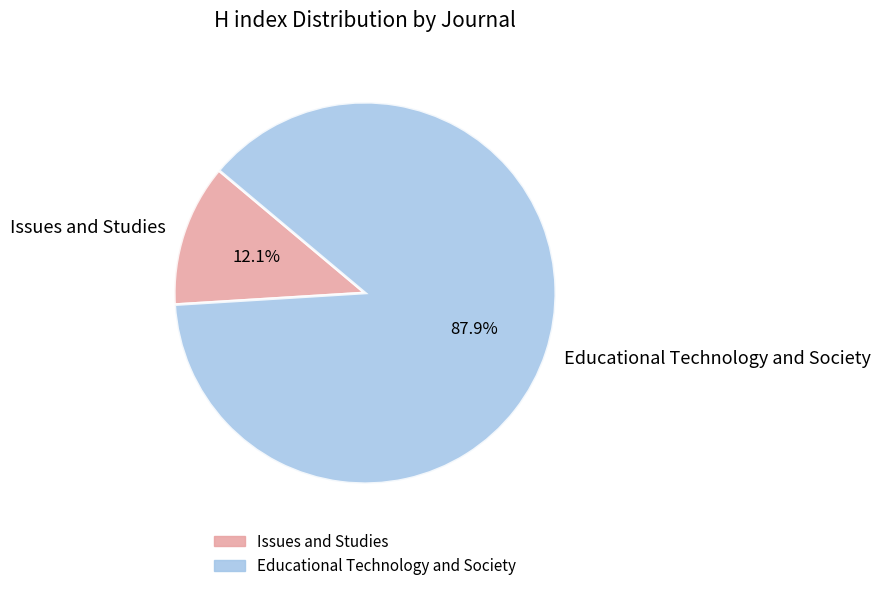

How many slices are in this pie chart?

2